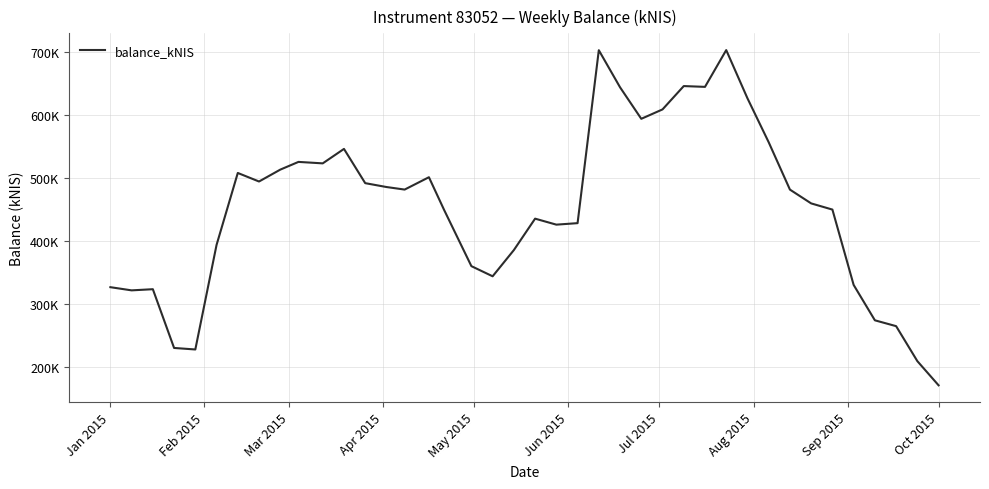

Does the chart have visible grid lines?

Yes